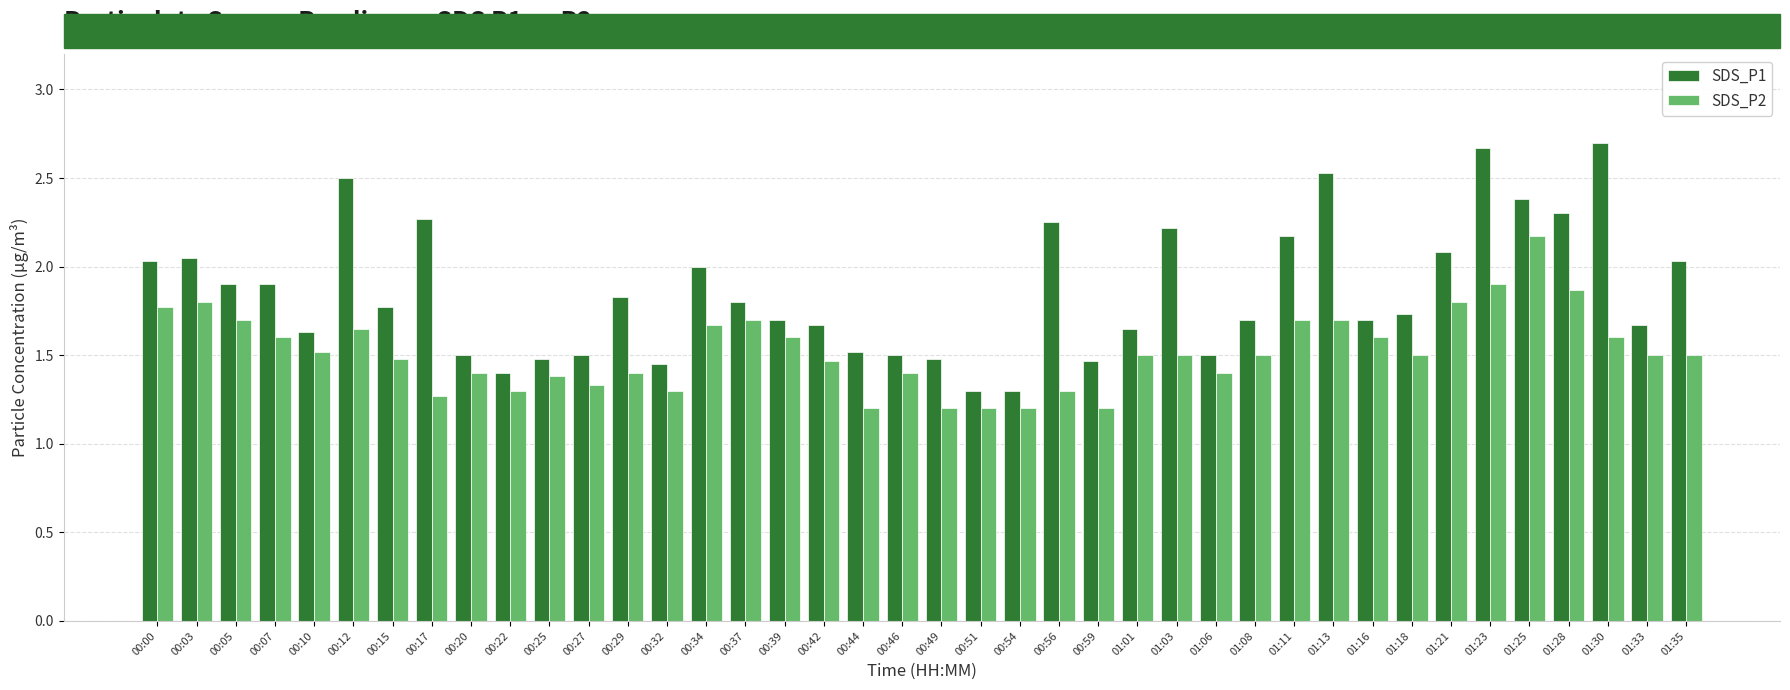

What is the smallest value displayed?

1.2